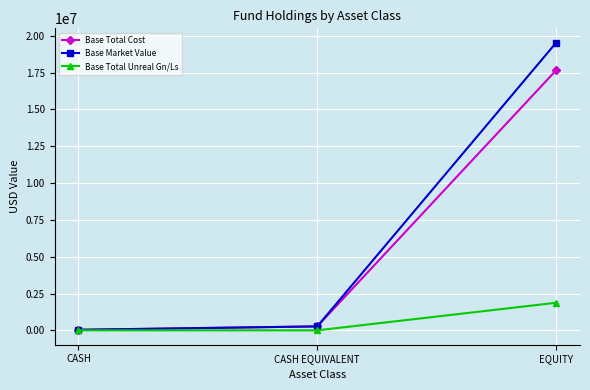

What is the approximate value of Base Market Value at EQUITY?

19530565.7